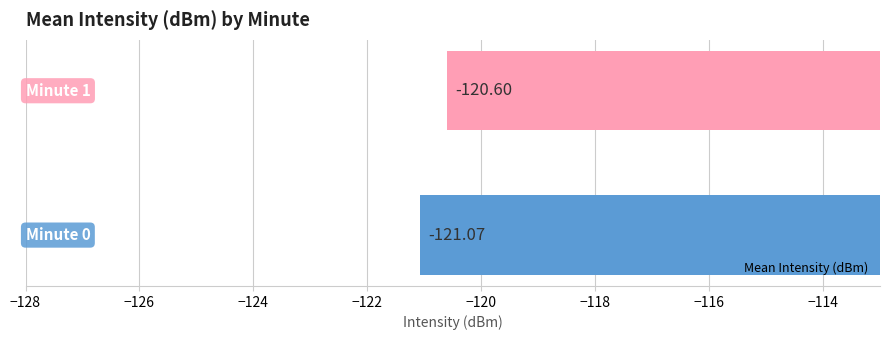

What is the average value?

-120.8